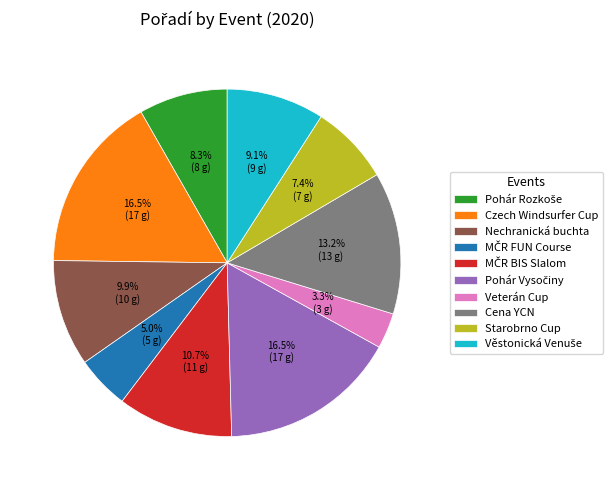

Which category has the smallest portion of the pie?

Veterán Cup